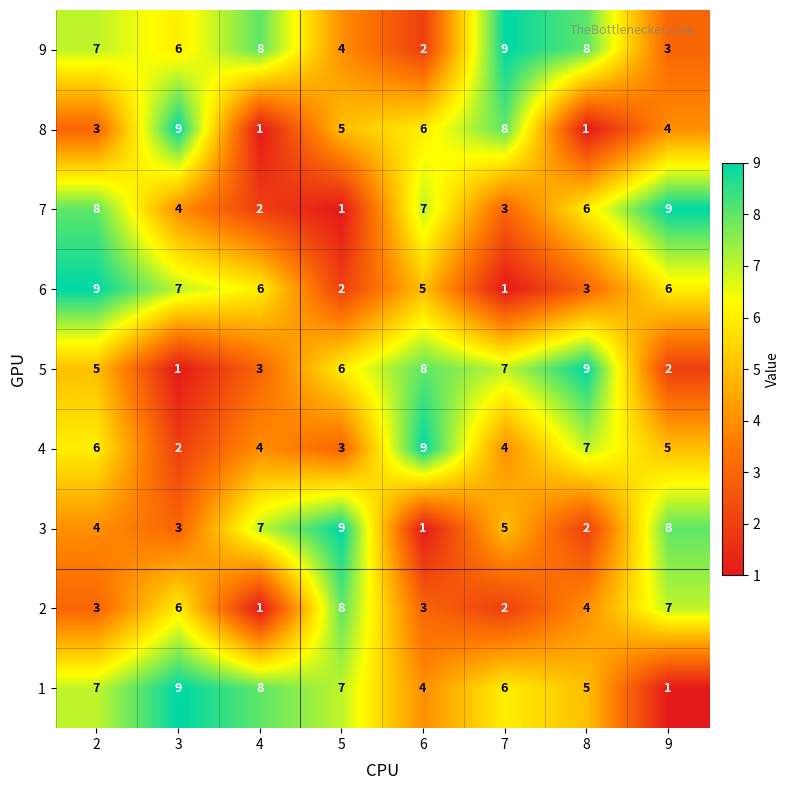

How many series are shown in this chart?

9